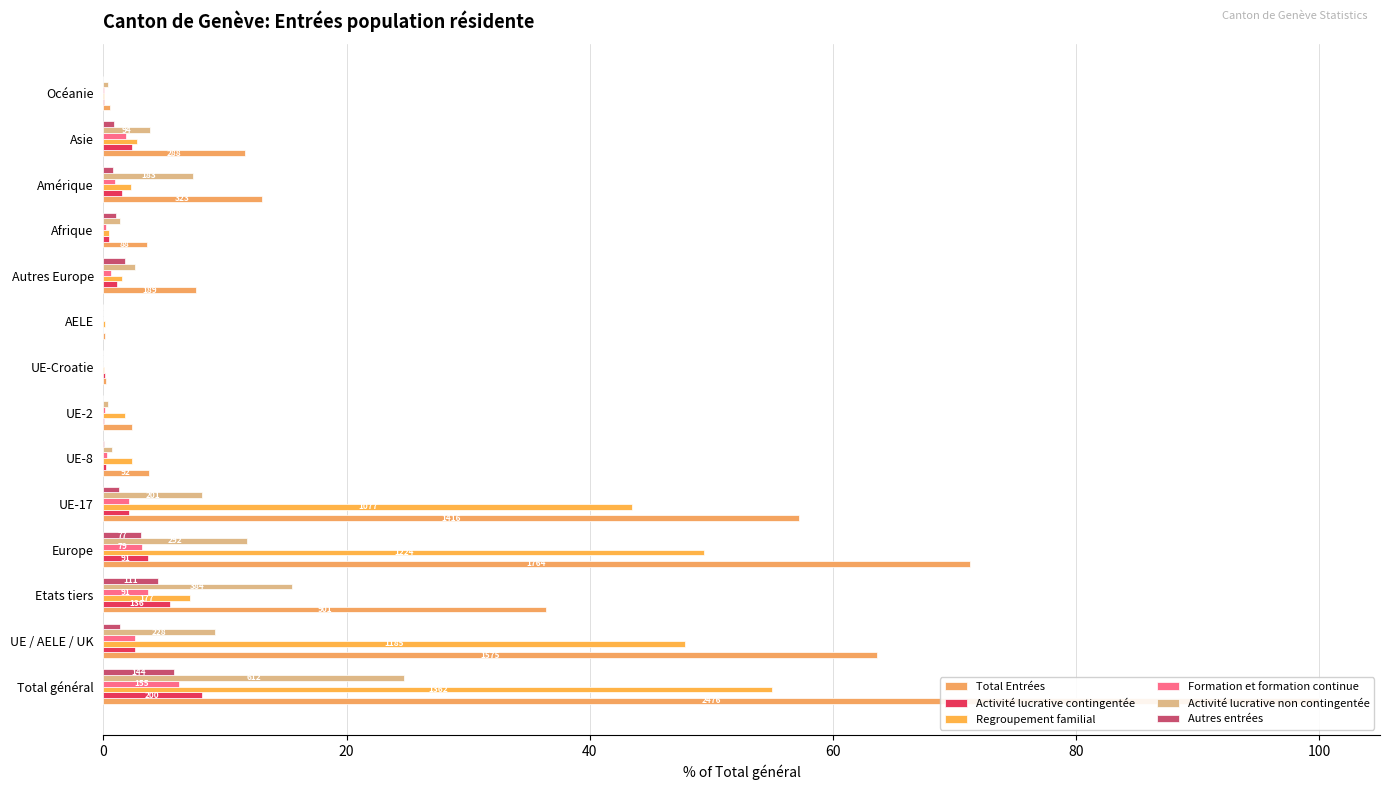

Which series has the largest range (max minus min)?

Total Entrées